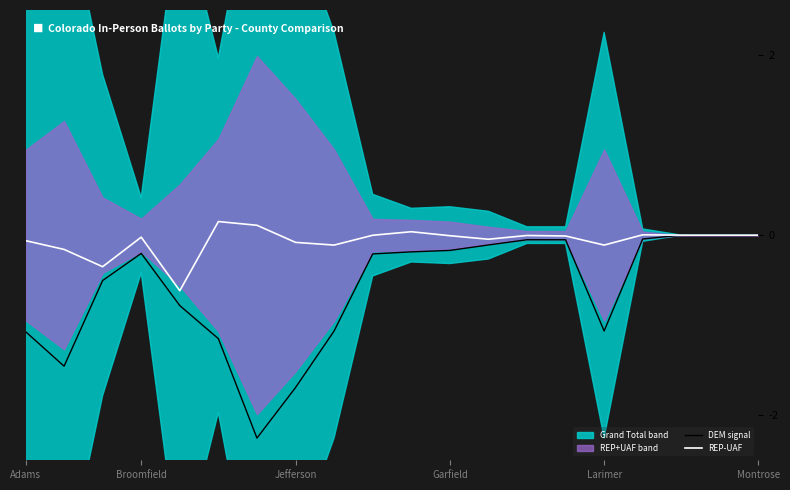

The value of REP-UAF at Larimer is -0.1. True or false?

True